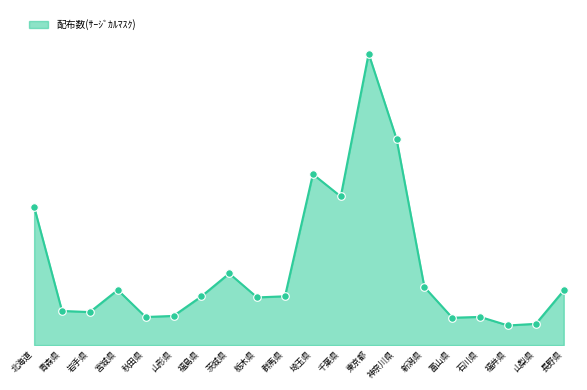

Approximately how many times larger is the value at 山梨県 compared to 福島県?

0.4